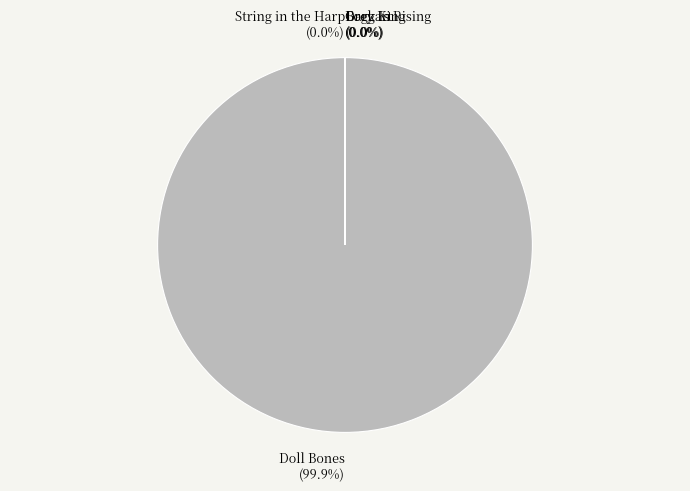

The Doll Bones slice represents 86% of the pie. True or false?

False